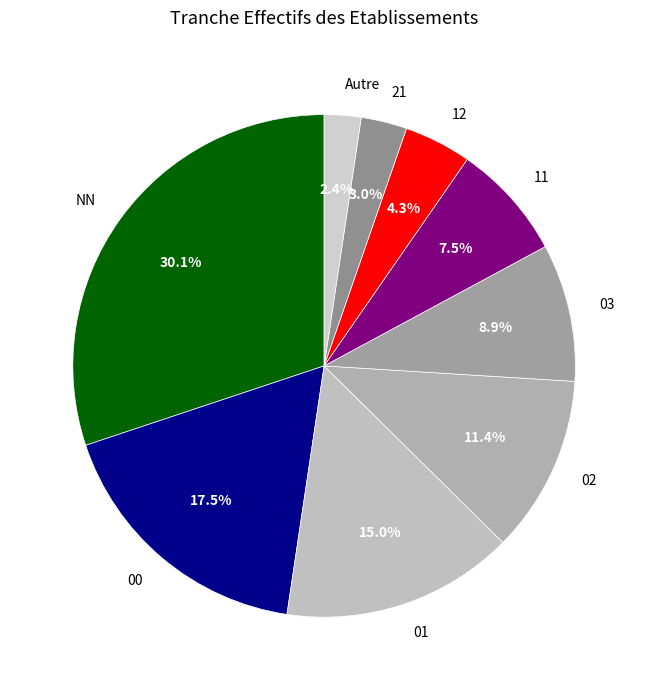

Does any single category account for the majority?

No